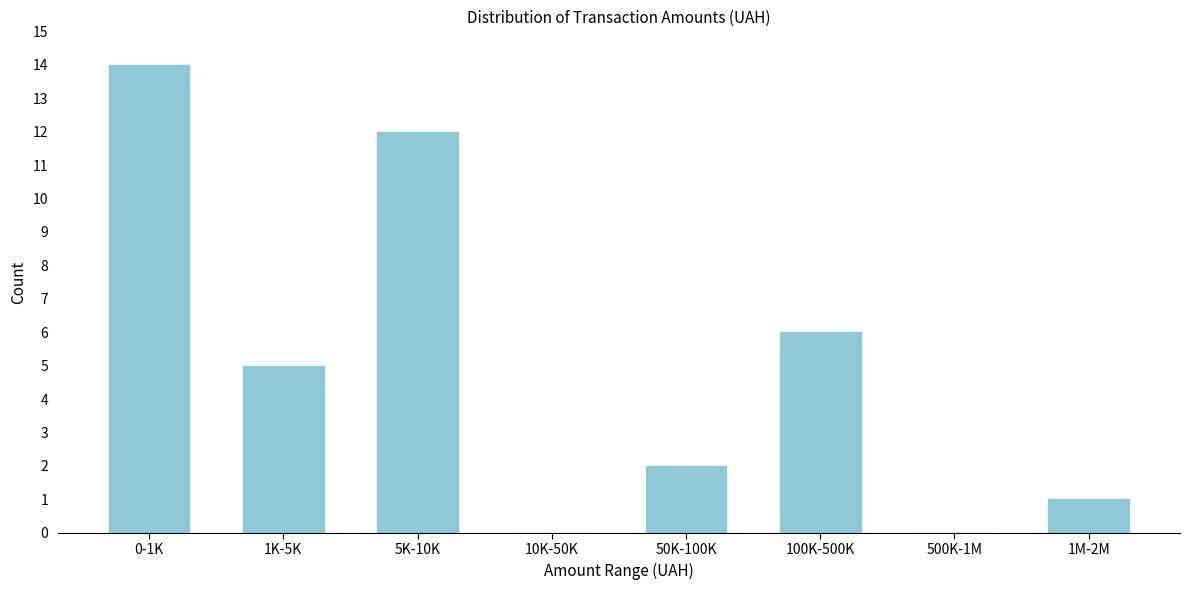

Reading left to right, transcribe all the data shown in this chart.

0-1K=14	1K-5K=5	5K-10K=12	10K-50K=0	50K-100K=2	100K-500K=6	500K-1M=0	1M-2M=1